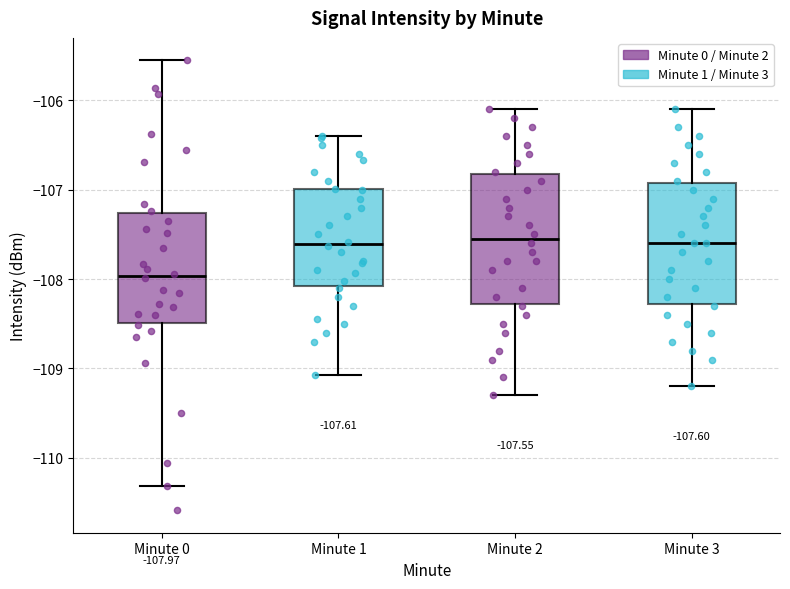

Which box has the lowest median line?

Minute 0